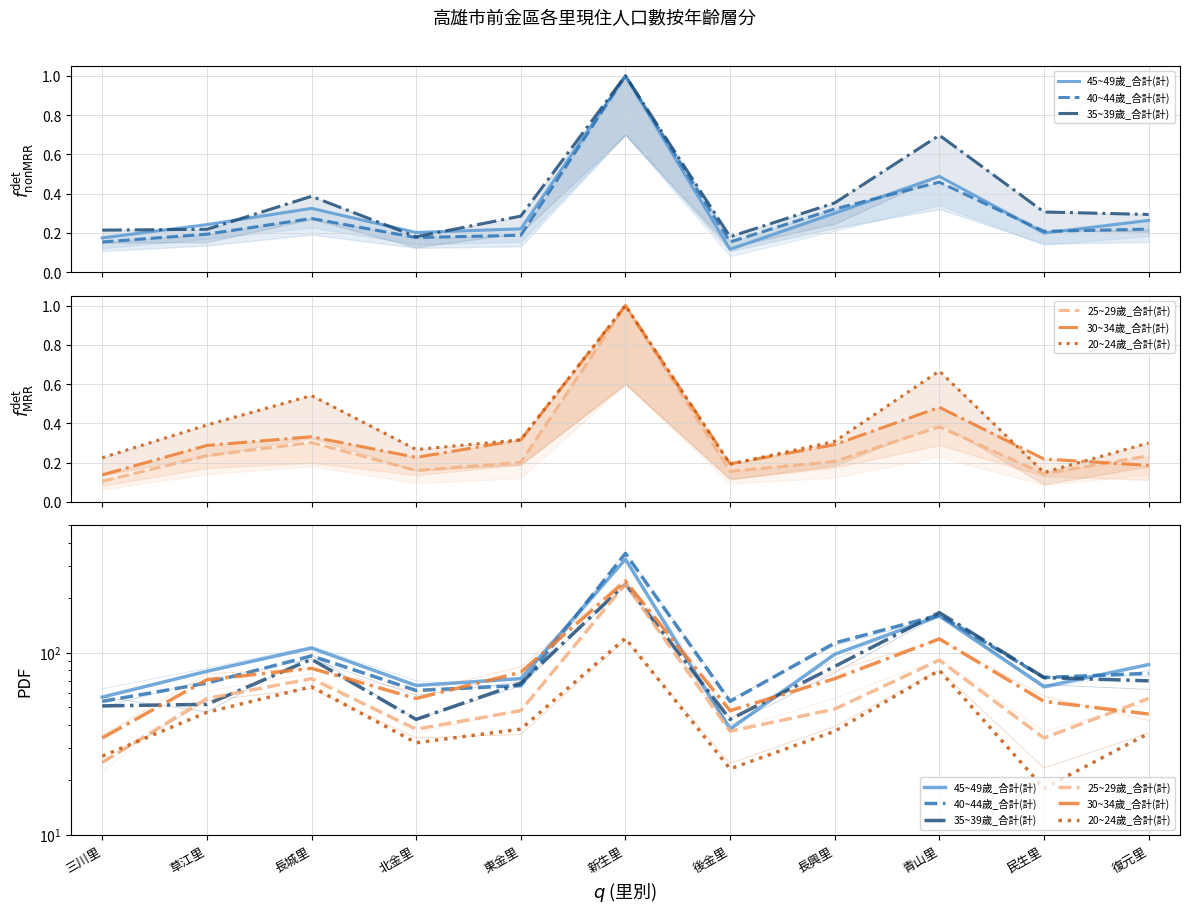

What is the spread (max minus min) of values at 北金里?

34